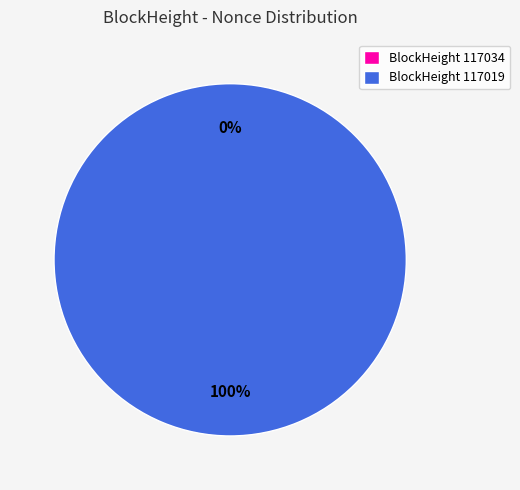

Which slice is the largest?

117019